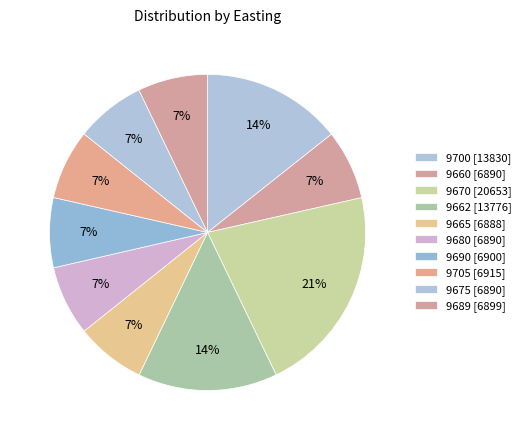

Count the number of slices in the pie.

10